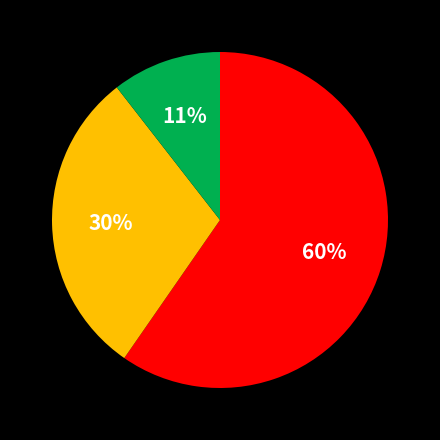

To the nearest percent, what is the average slice percentage?

33%